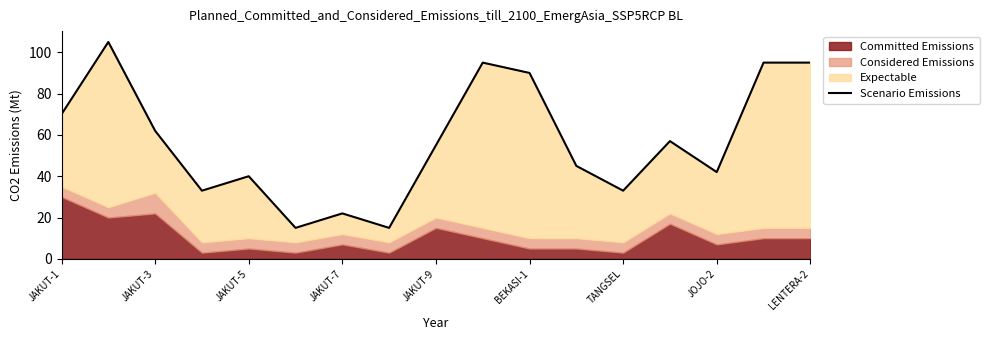

Count the number of values greater than 55.

8